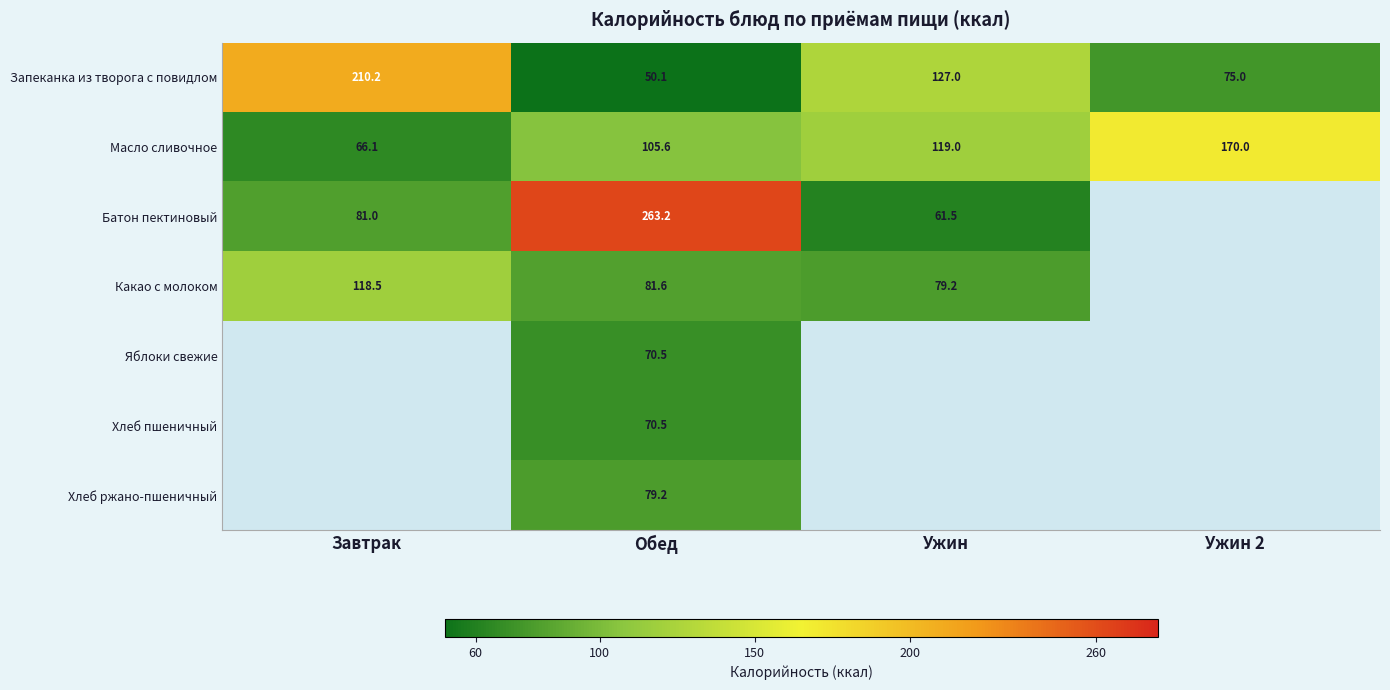

The Какао с молоком series shows 177.0 at Завтрак. True or false?

False